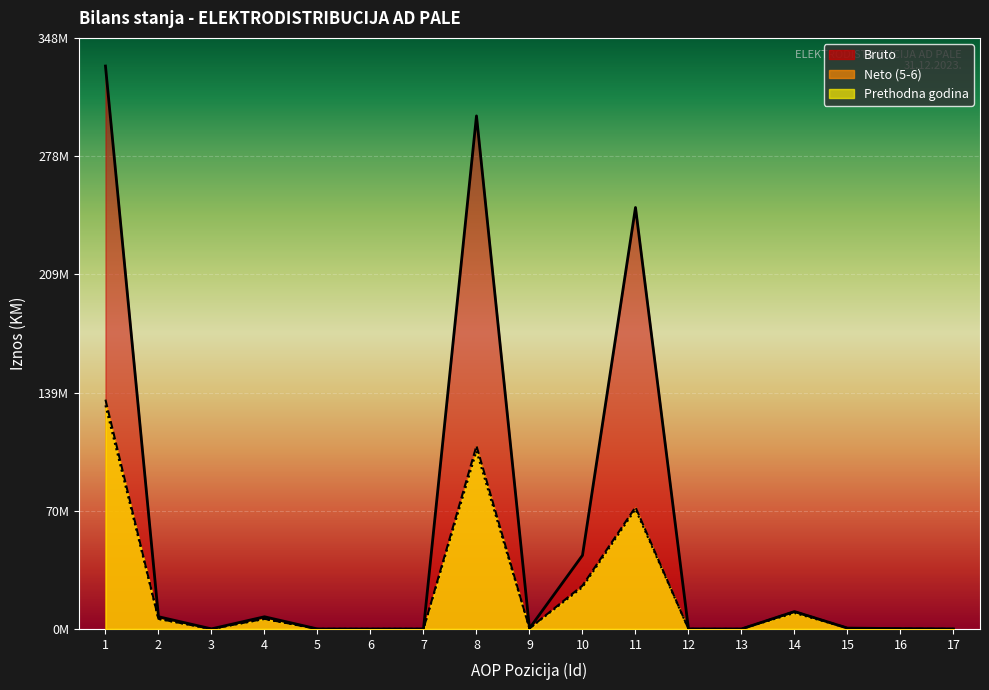

Where is Neto (5-6) nearest to the value 67470532?

11